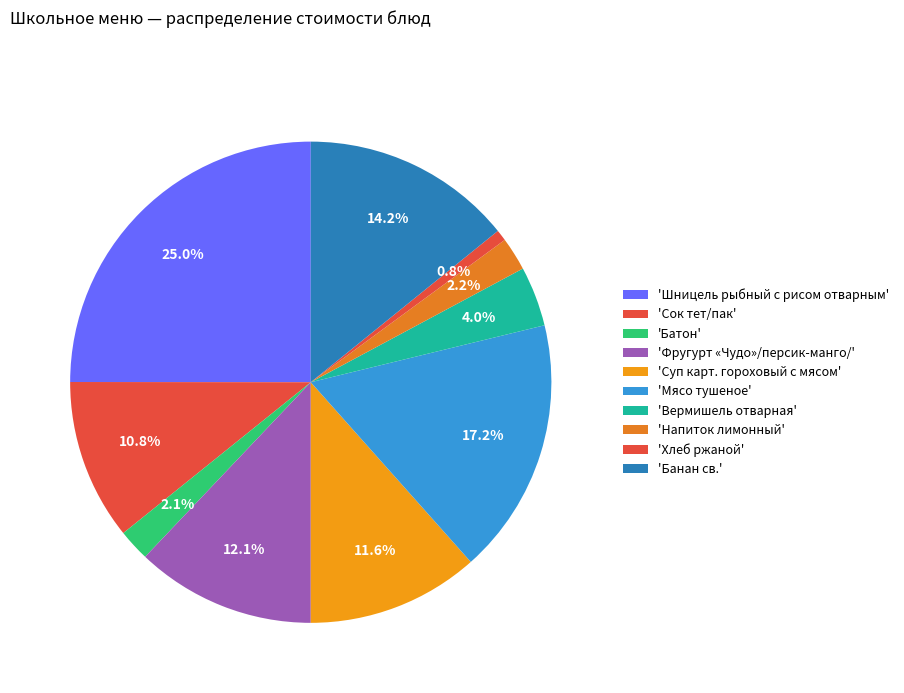

Count the number of slices in the pie.

10